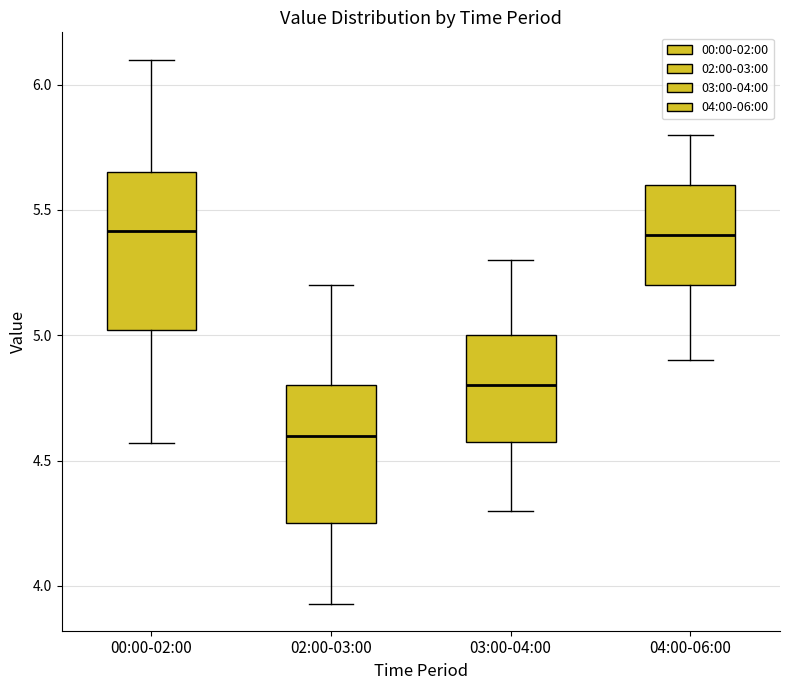

Where does the lower whisker of the box for 02:00-03:00 end on the y-axis? The values are not printed on the chart, so give them approximately, as read against the axis.

3.95